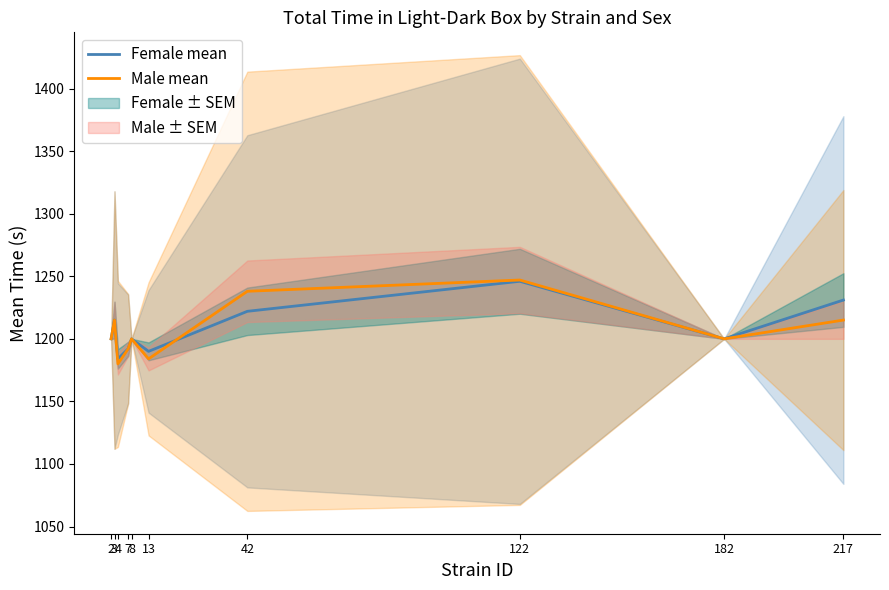

What is the sum of the Female mean values at 42 and 8?

2422